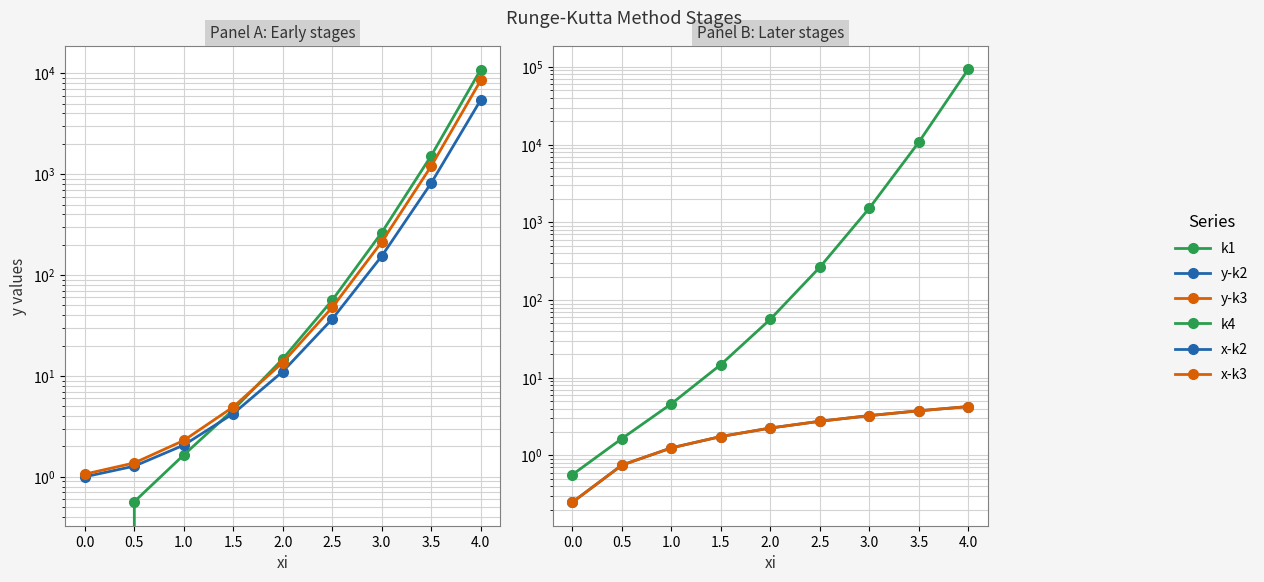

True or false: y-k3 and x-k2 cross at least once.

False